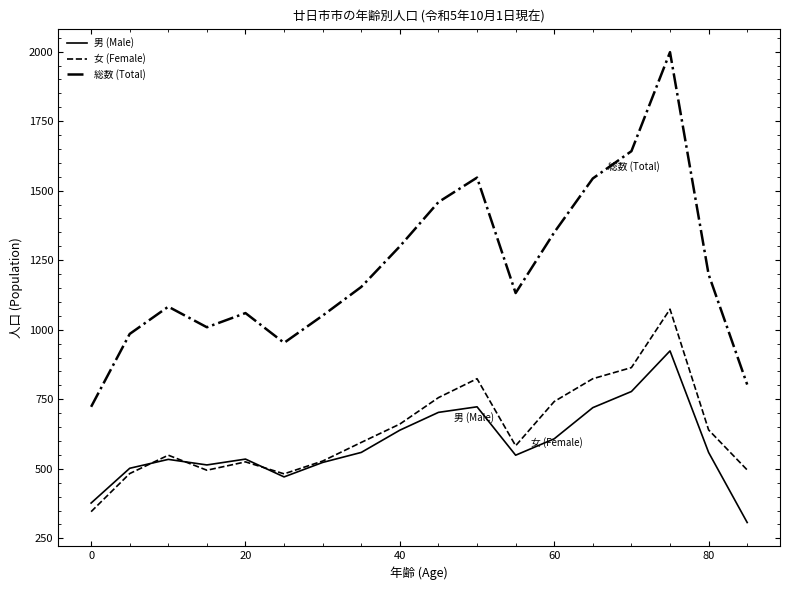

List the series in order of their peak value, lowest first.

男 (Male), 女 (Female), 総数 (Total)